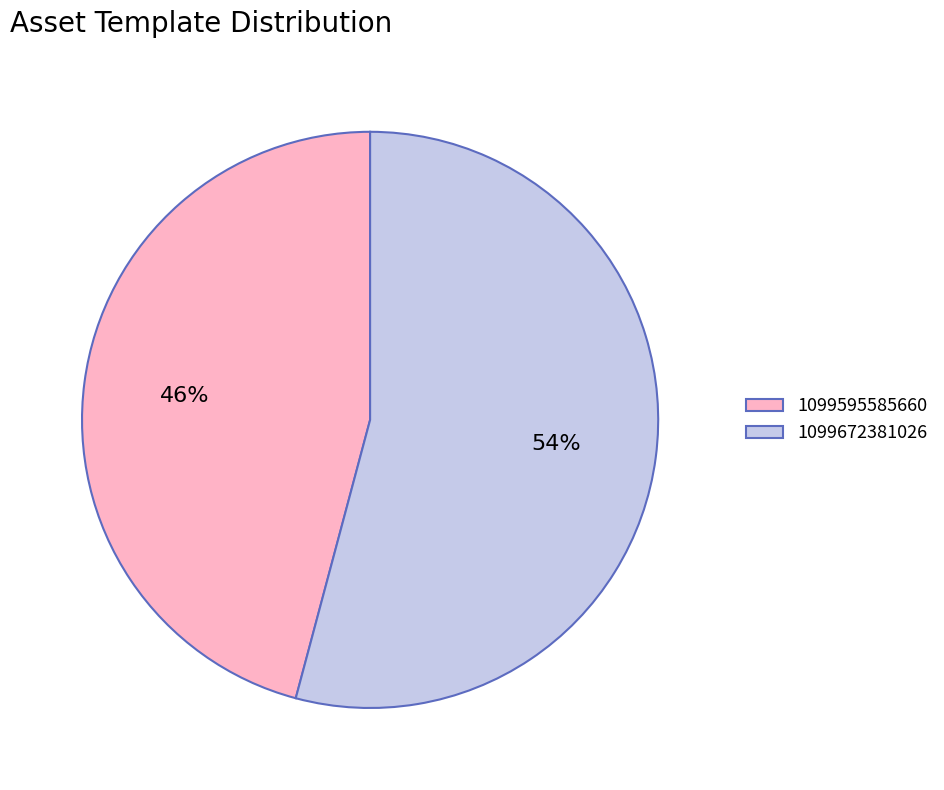

Is the sum of 1099672381026 and 1099595585660 greater than half?

Yes